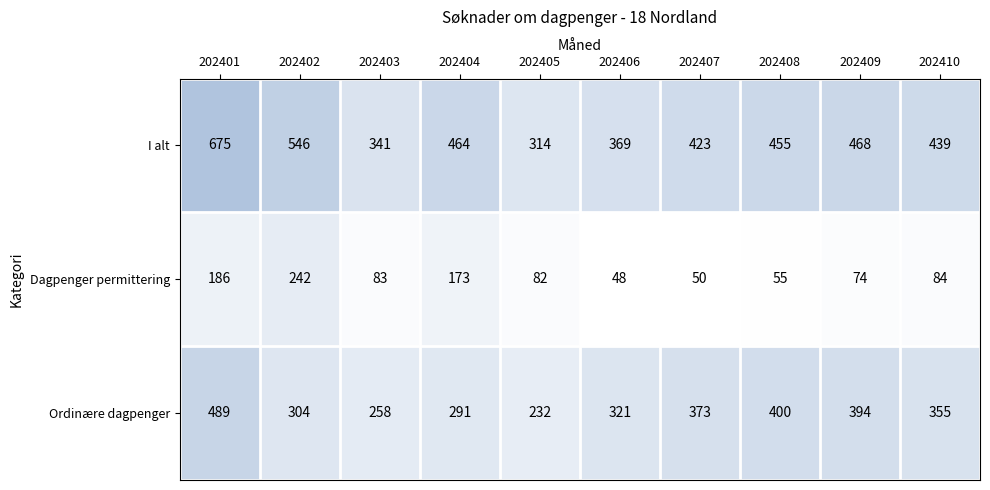

Between 202405 and 202408, which series saw the biggest shift?

Ordinære dagpenger